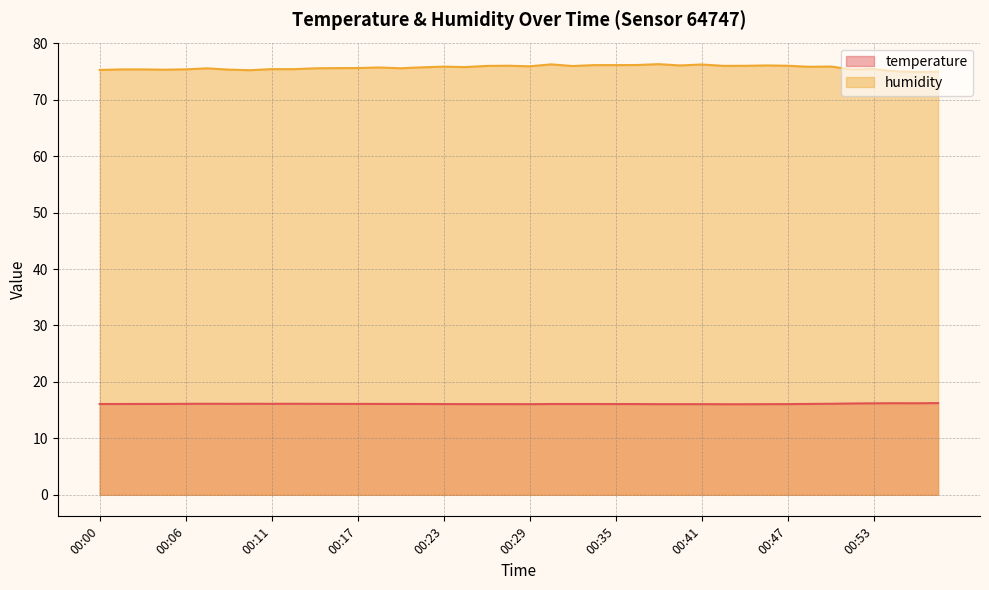

Reading left to right, what are all the values shown in this chart?

temperature: 16.1	16.1	16.1	16.1	16.1	16.1	16.1	16.1	16.1	16.1	16.1	16.1	16.1	16.1	16.1	16.1	16.1	16.1	16.1	16.1	16.1	16.1	16.1	16.1	16.1	16.1	16.1	16.1	16.1	16.1	16.1	16.1	16.1	16.1	16.1	16.2	16.2	16.2	16.2	16.2
humidity: 75.3	75.4	75.4	75.3	75.4	75.6	75.3	75.2	75.4	75.4	75.6	75.6	75.6	75.7	75.6	75.7	75.9	75.8	76.0	76.0	75.9	76.3	76.0	76.1	76.1	76.2	76.3	76.1	76.2	76.0	76.0	76.1	76.0	75.8	75.9	75.4	75.4	75.0	74.9	75.0